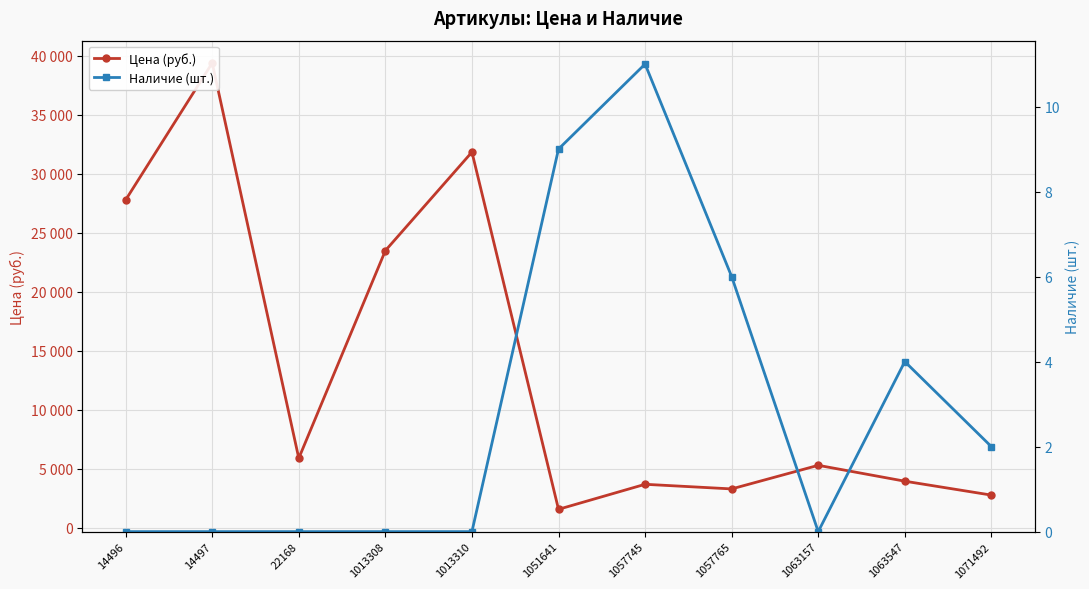

Where is the first local maximum for Наличие (шт.)?

1057745